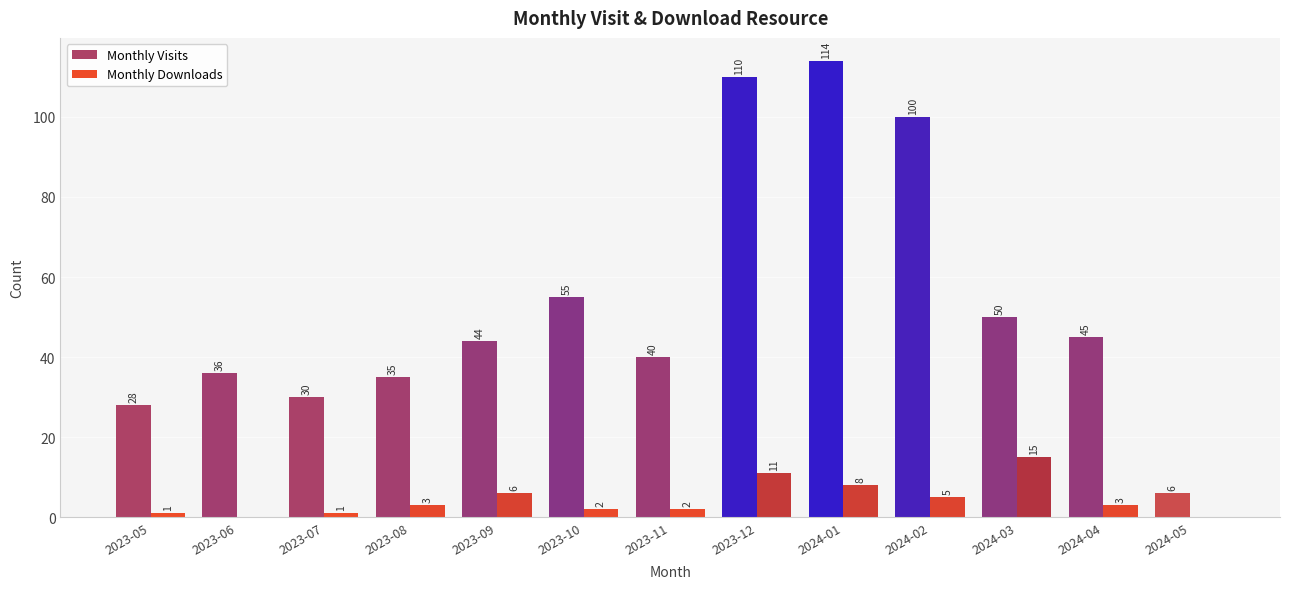

What is the sum of the Monthly Downloads values at 2023-07 and 2023-08?

4